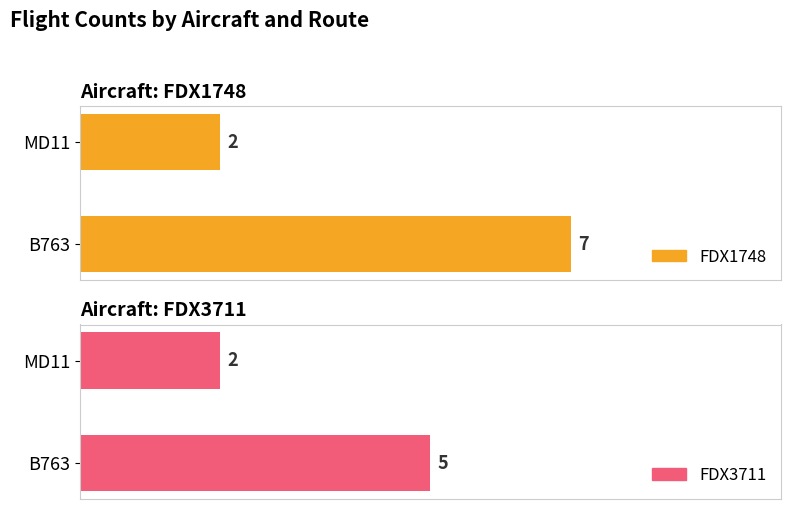

At how many categories does at least one series exceed 6?

1